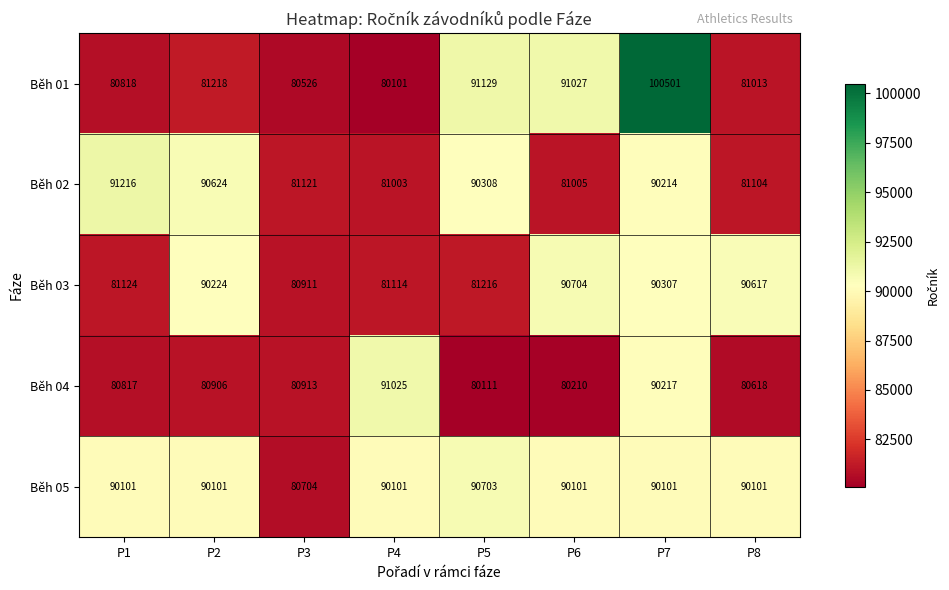

Is it true that Běh 02 equals 90308 at P5?

True